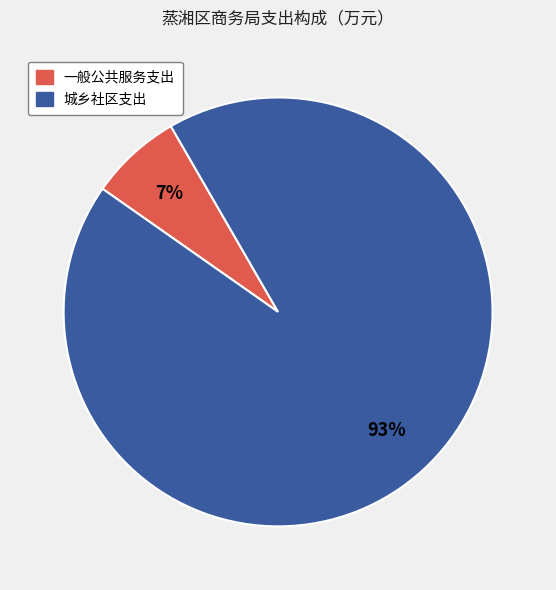

Which category has the biggest portion of the pie?

城乡社区支出